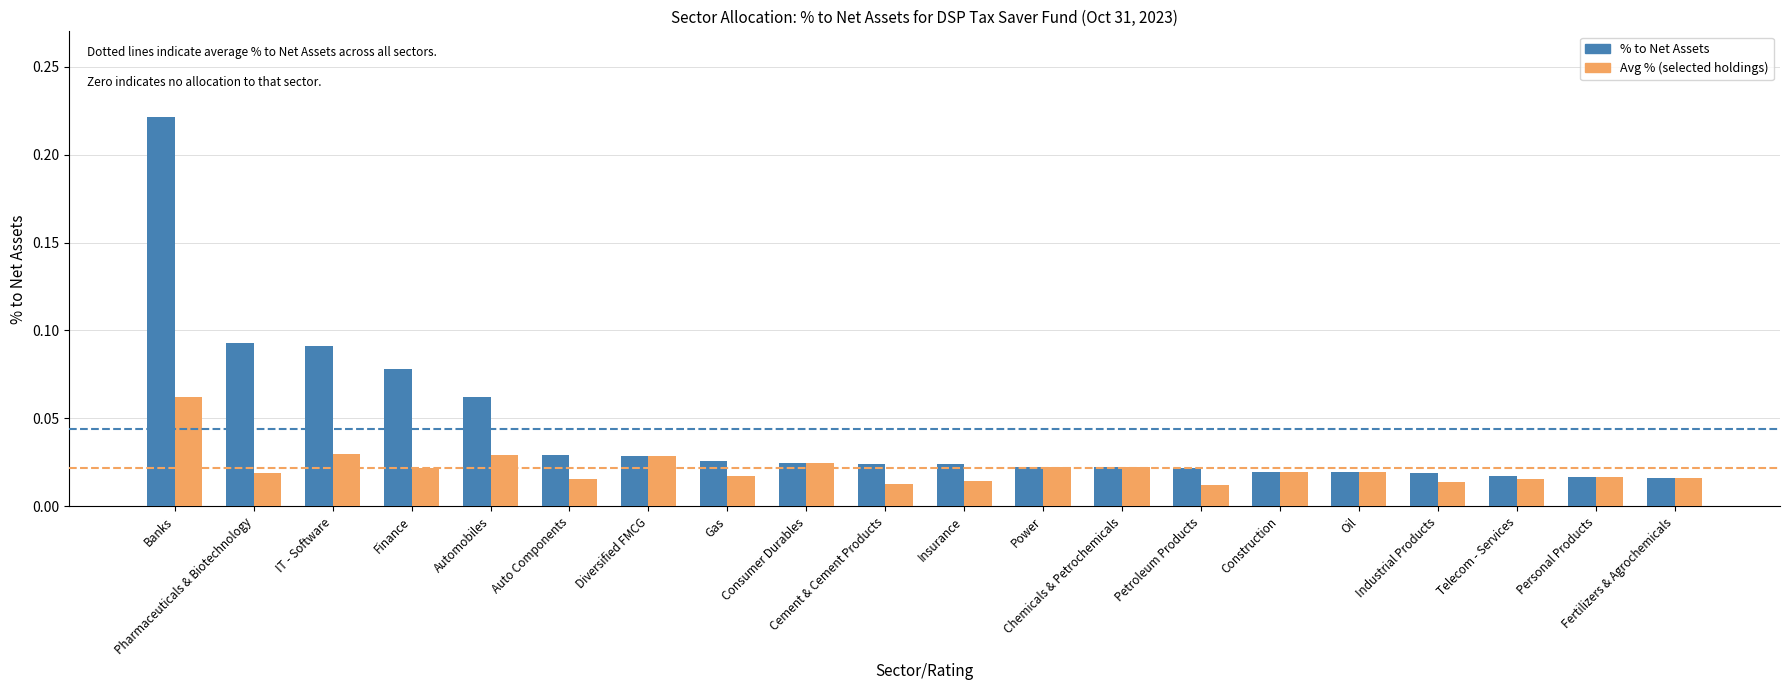

What is the label of the 9th bar from the left?

Consumer Durables